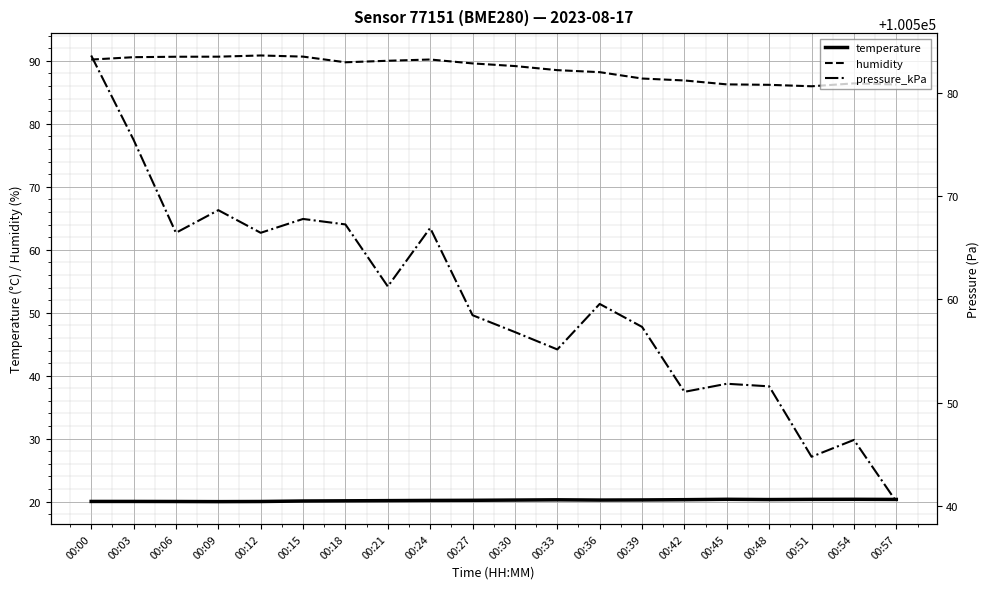

What is the value of the temperature point at the 16th from the left?

20.4